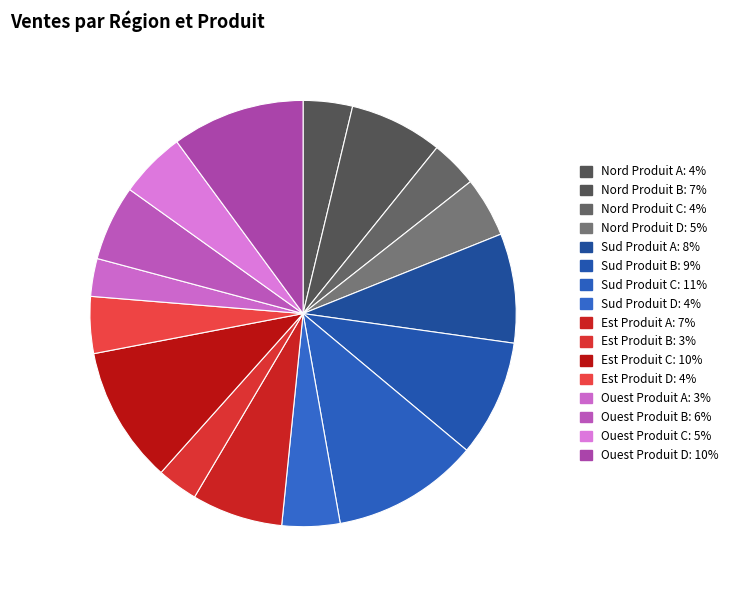

How much of the chart is everything except Ouest Produit C?

95.0%